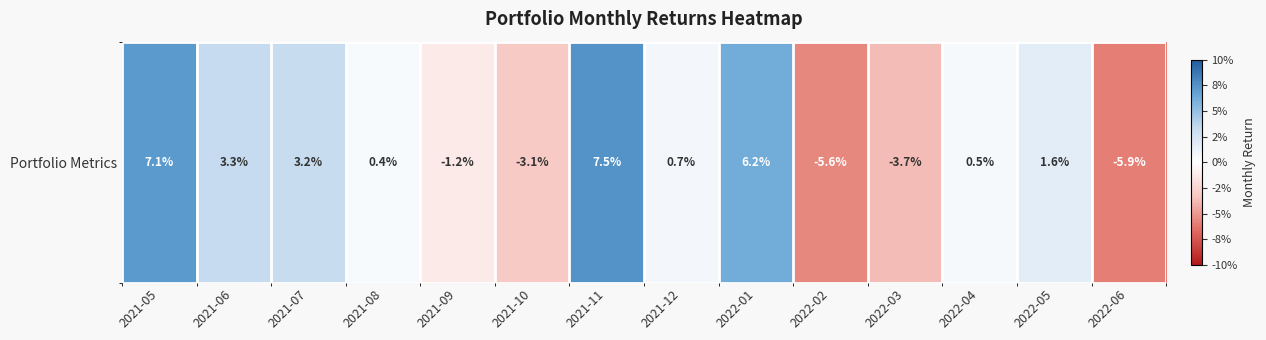

Which has a higher value, 2021-08 or 2022-06?

2021-08